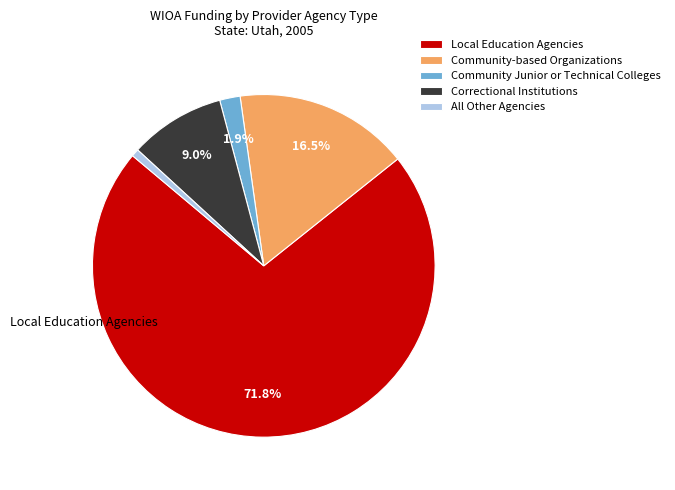

What is the largest slice in the pie chart?

Local Education Agencies